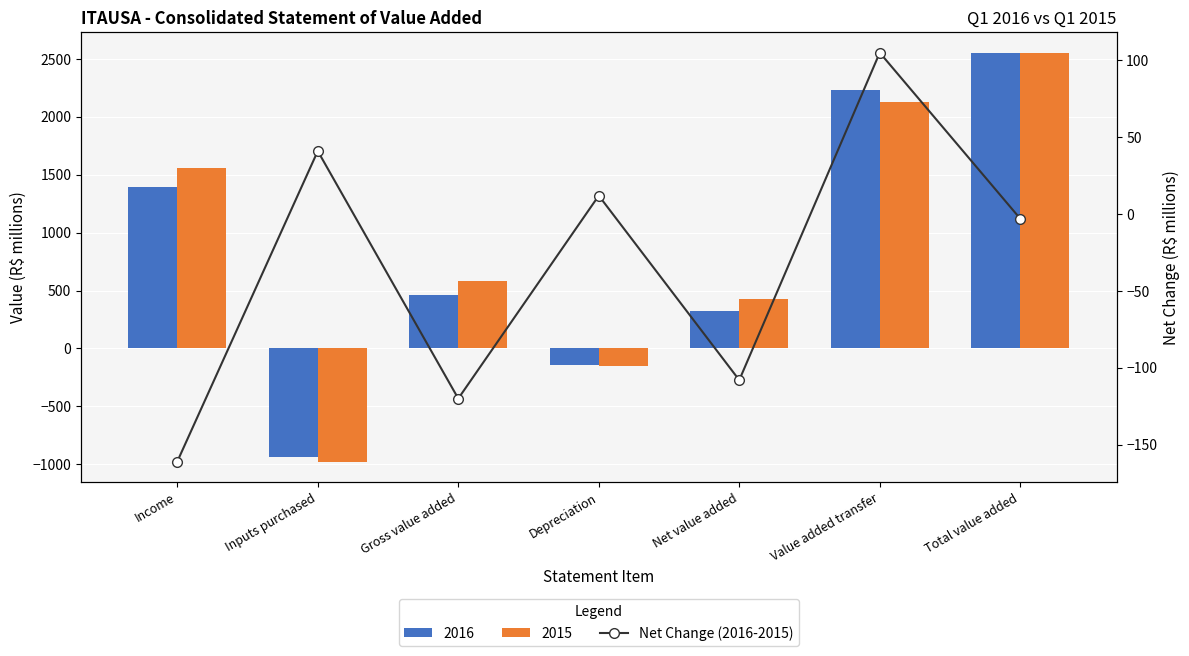

What is the greatest value displayed?

105